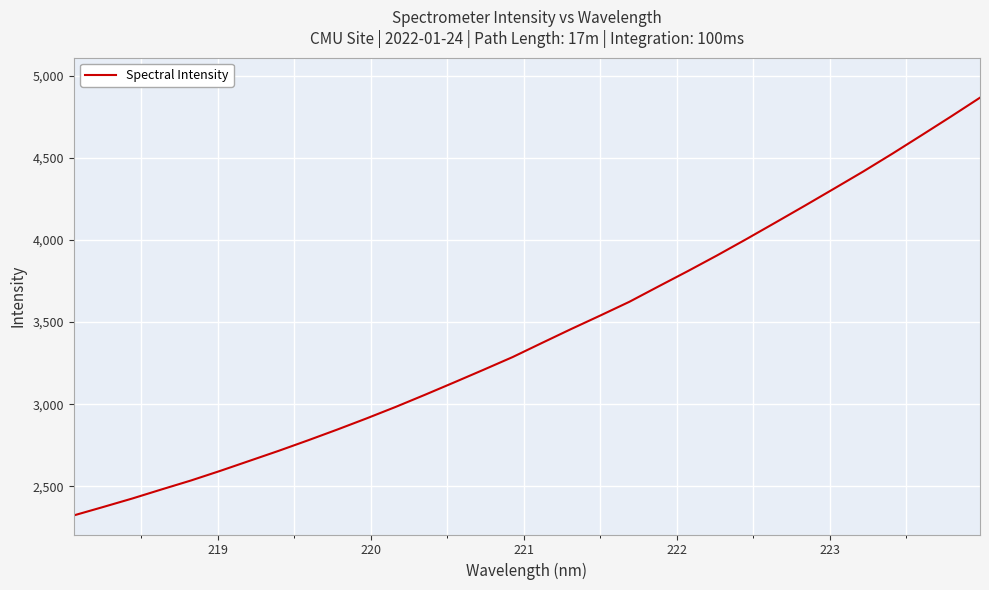

What is the smallest value displayed?

2323.8